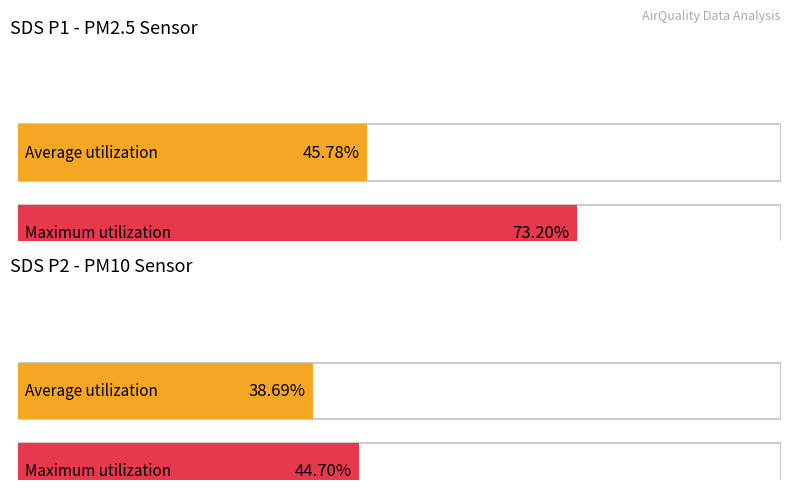

Which series has the widest spread of values?

SDS_P1